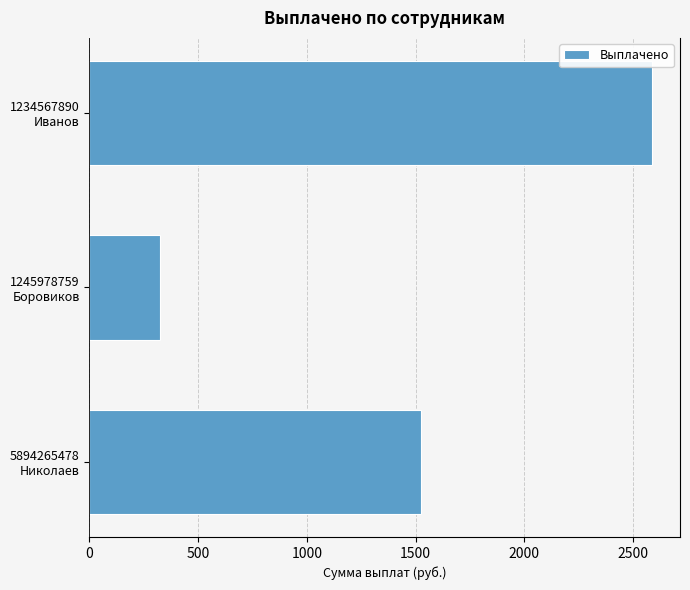

What is the maximum value shown in the chart?

2586.2